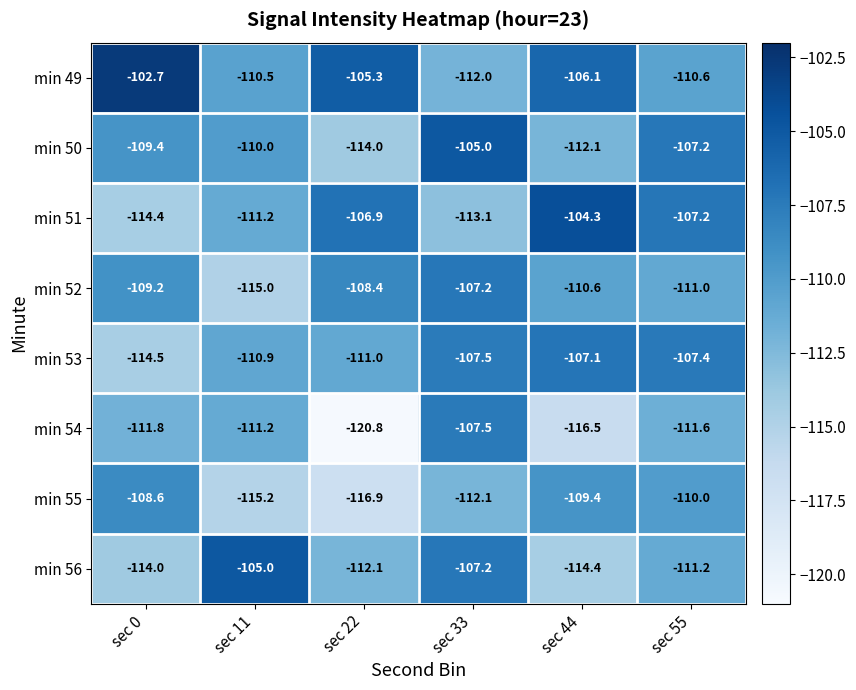

The value of min 49 at sec 55 is -76.2. True or false?

False